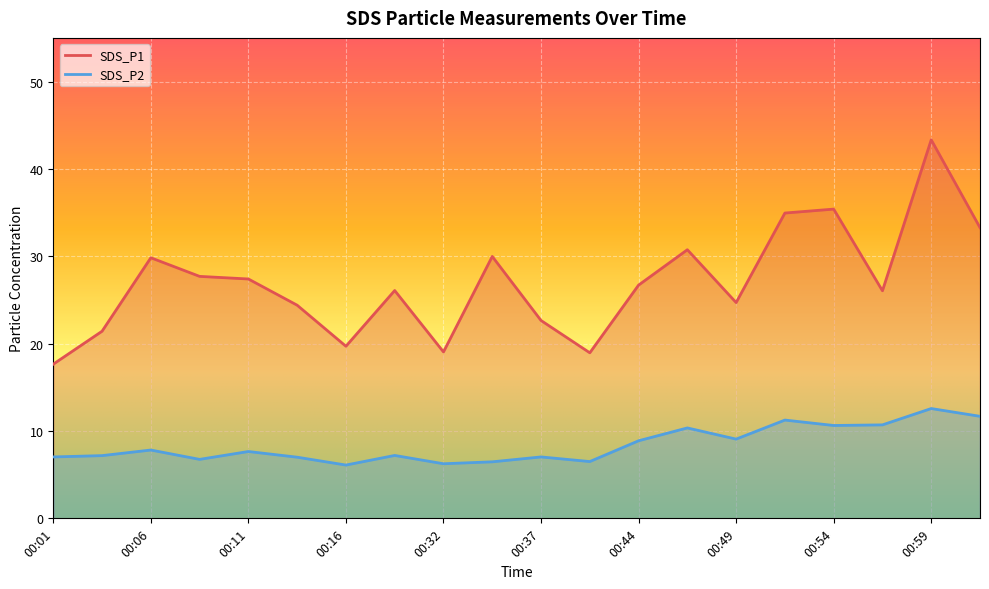

True or false: SDS_P1 has a value of 43.3 at 00:59.

True